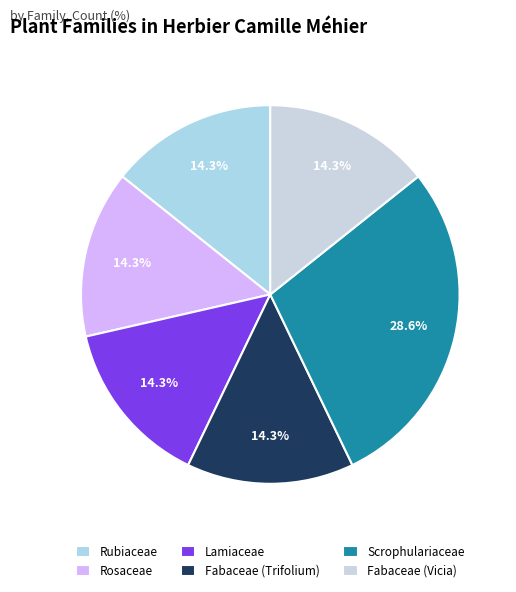

To the nearest percent, what is the difference between the largest and smallest slice percentages?

14%